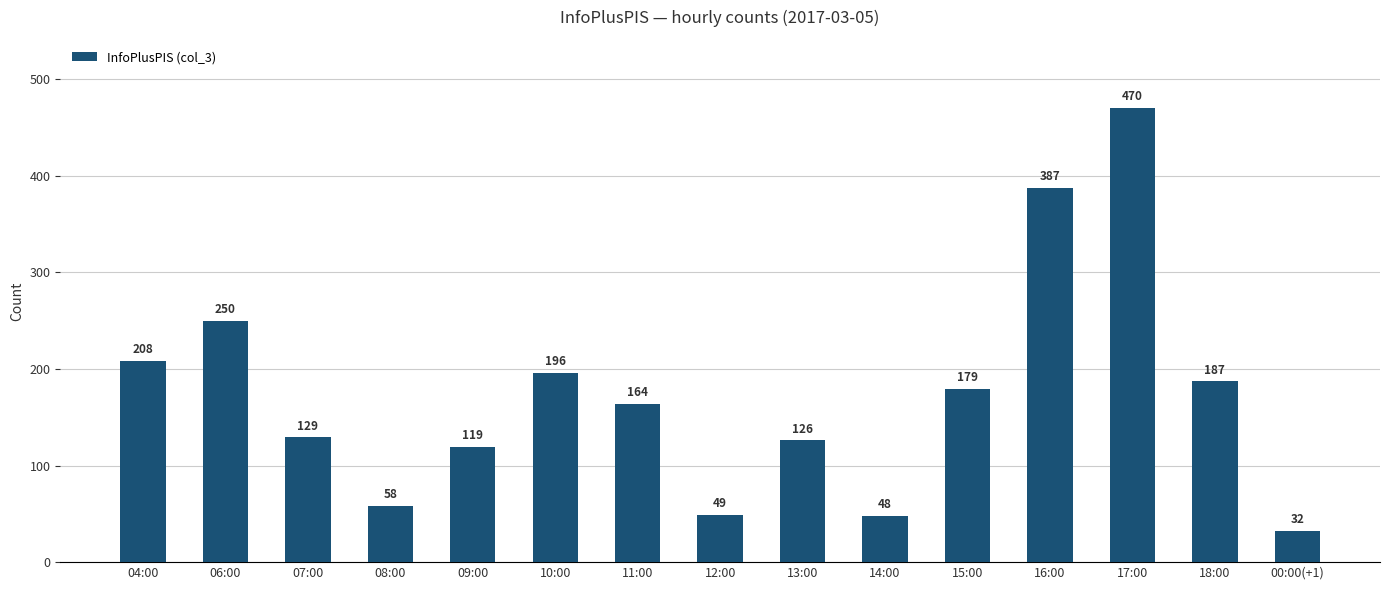

What is the sum of the values at 18:00 and 17:00?

657